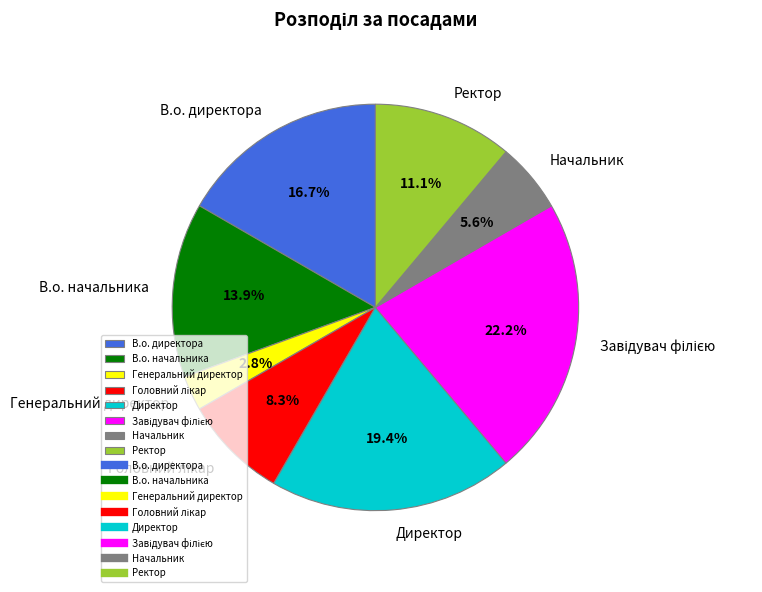

What percentage is the Начальник slice, to the nearest percent?

6%